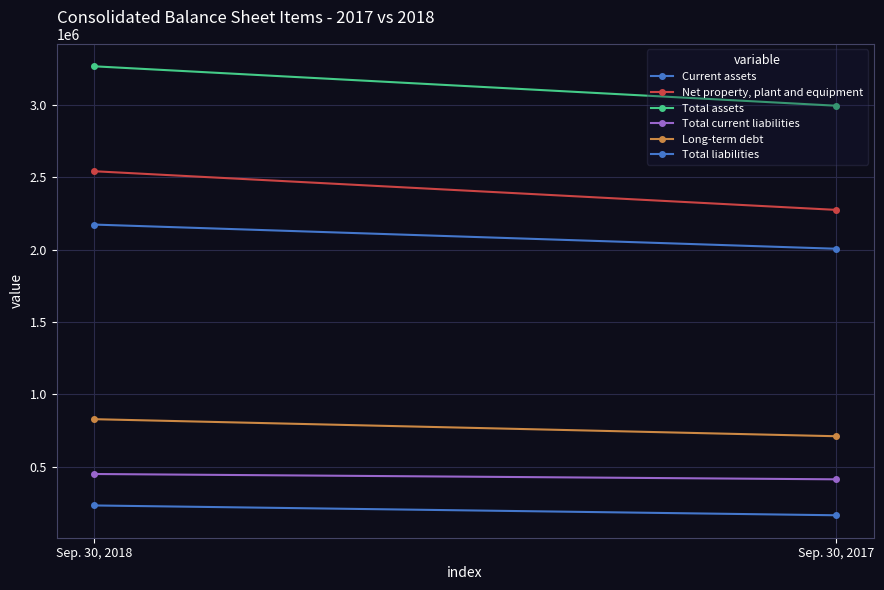

What is the difference between the highest and lowest values at Sep. 30, 2017?

2828825